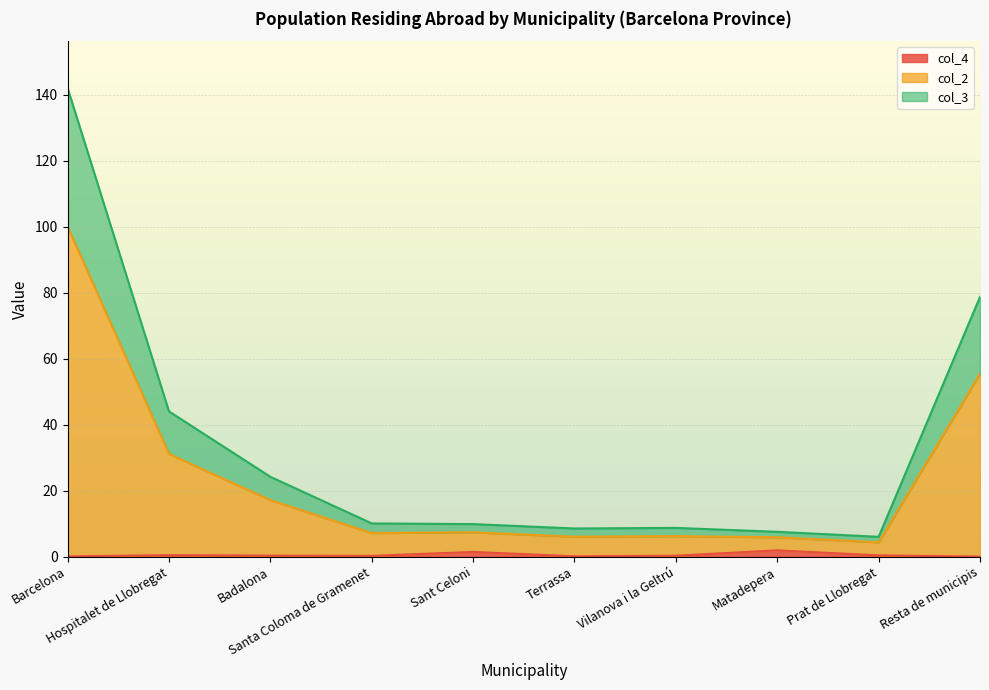

At which category is the sum across all series the highest?

Barcelona